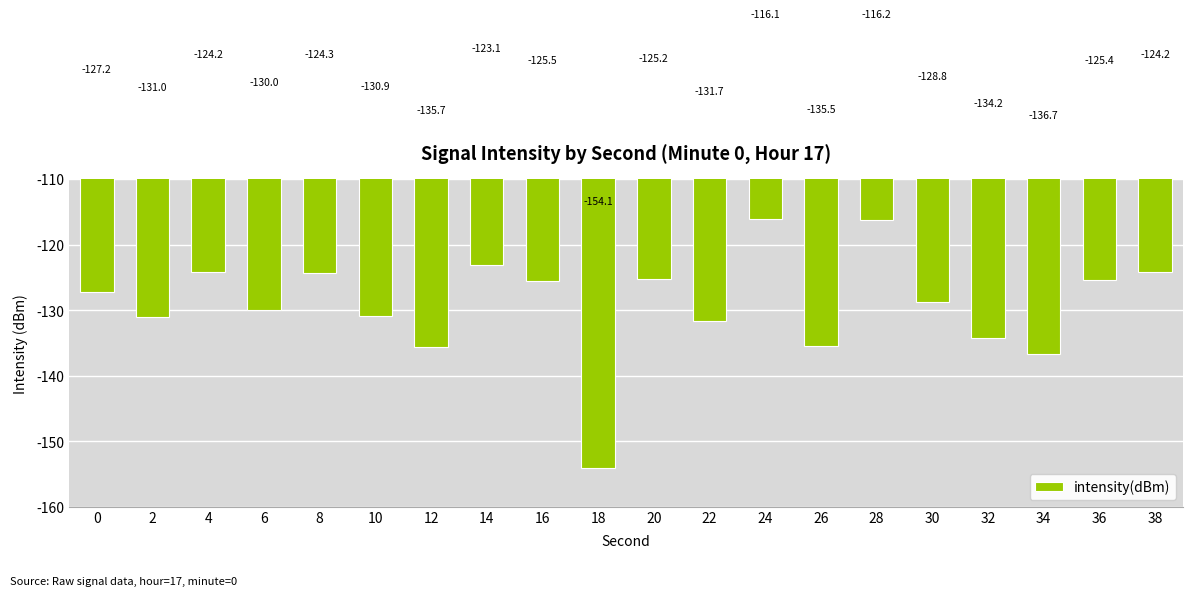

Count the number of categories in the chart.

20